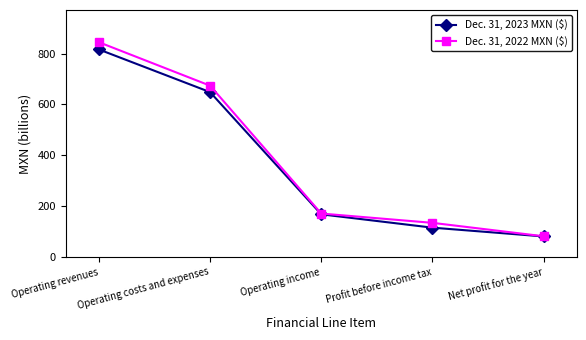

What is the label of the 2nd point from the right?

Profit before income tax